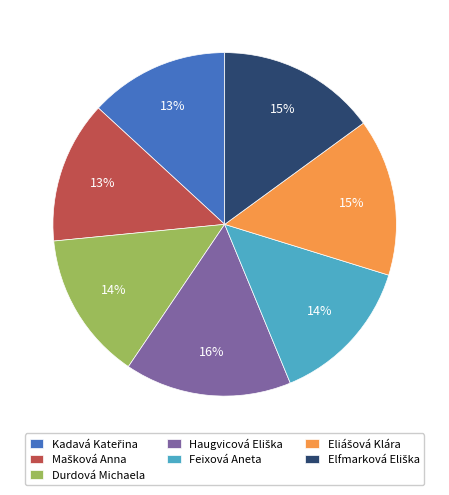

Does any single category account for the majority?

No